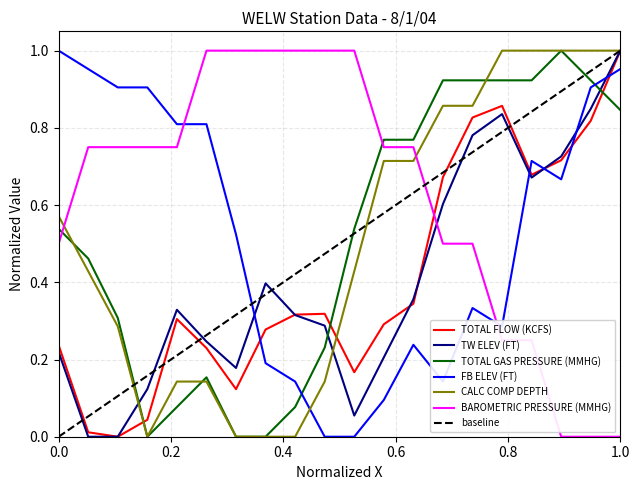

True or false: CALC COMP DEPTH has a value of 0.3 at 14.

False